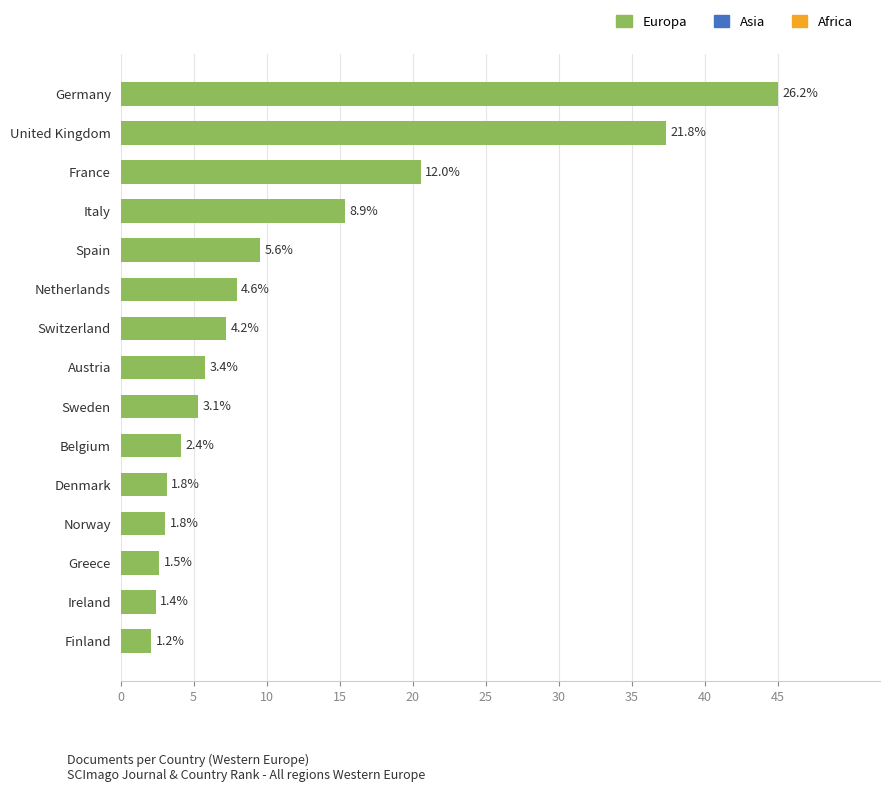

How many bars are there in total?

15